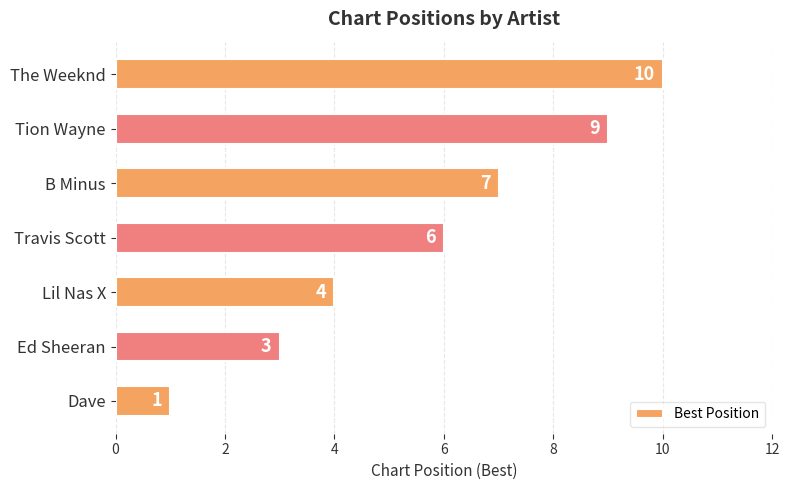

Approximately how many times larger is the value at Travis Scott compared to Ed Sheeran?

2.0